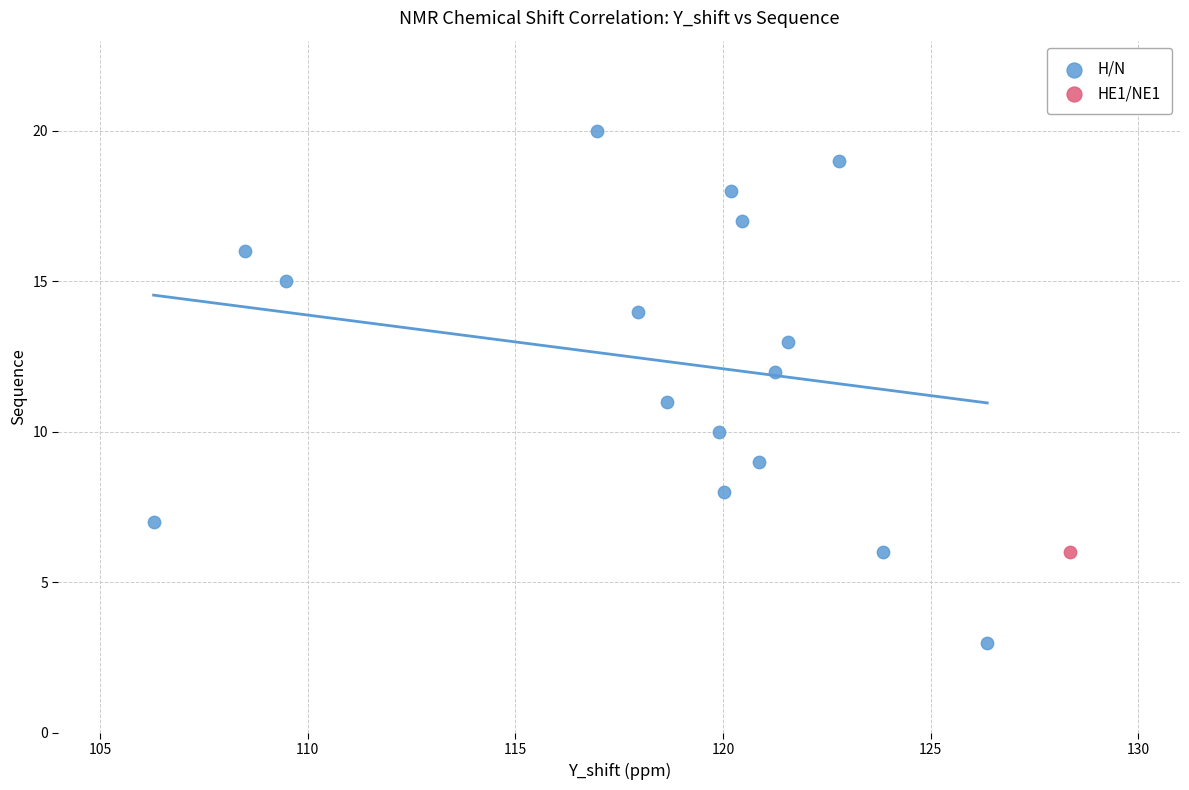

What are all the series names shown in the legend?

H/N, HE1/NE1